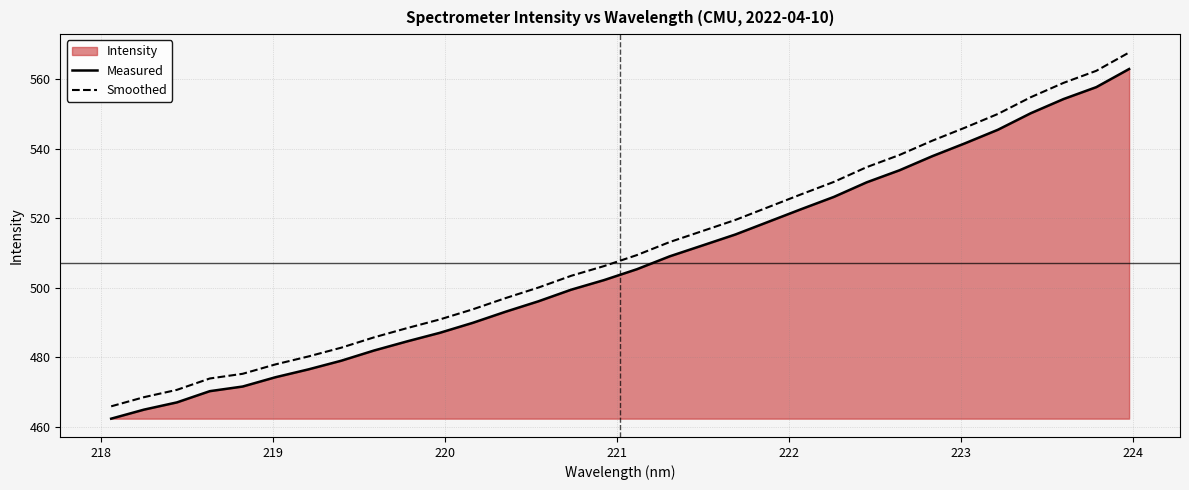

Does the chart have visible grid lines?

Yes